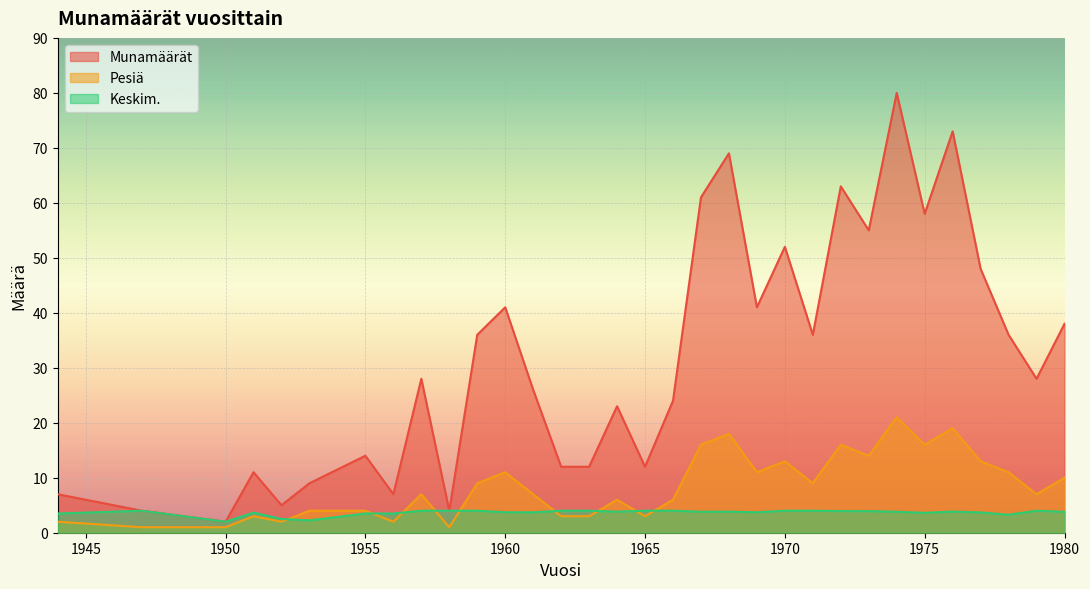

Reading left to right, what are all the values shown in this chart?

Munamäärät: 7.0	4.0	2.0	11.0	5.0	9.0	14.0	7.0	28.0	4.0	36.0	41.0	26.0	12.0	12.0	23.0	12.0	24.0	61.0	69.0	41.0	52.0	36.0	63.0	55.0	80.0	58.0	73.0	48.0	36.0	28.0	38.0
Pesiä: 2.0	1.0	1.0	3.0	2.0	4.0	4.0	2.0	7.0	1.0	9.0	11.0	7.0	3.0	3.0	6.0	3.0	6.0	16.0	18.0	11.0	13.0	9.0	16.0	14.0	21.0	16.0	19.0	13.0	11.0	7.0	10.0
Keskim.: 3.5	4.0	2.0	3.7	2.5	2.2	3.5	3.5	4.0	4.0	4.0	3.7	3.7	4.0	4.0	3.8	4.0	4.0	3.8	3.8	3.7	4.0	4.0	3.9	3.9	3.8	3.6	3.8	3.7	3.3	4.0	3.8